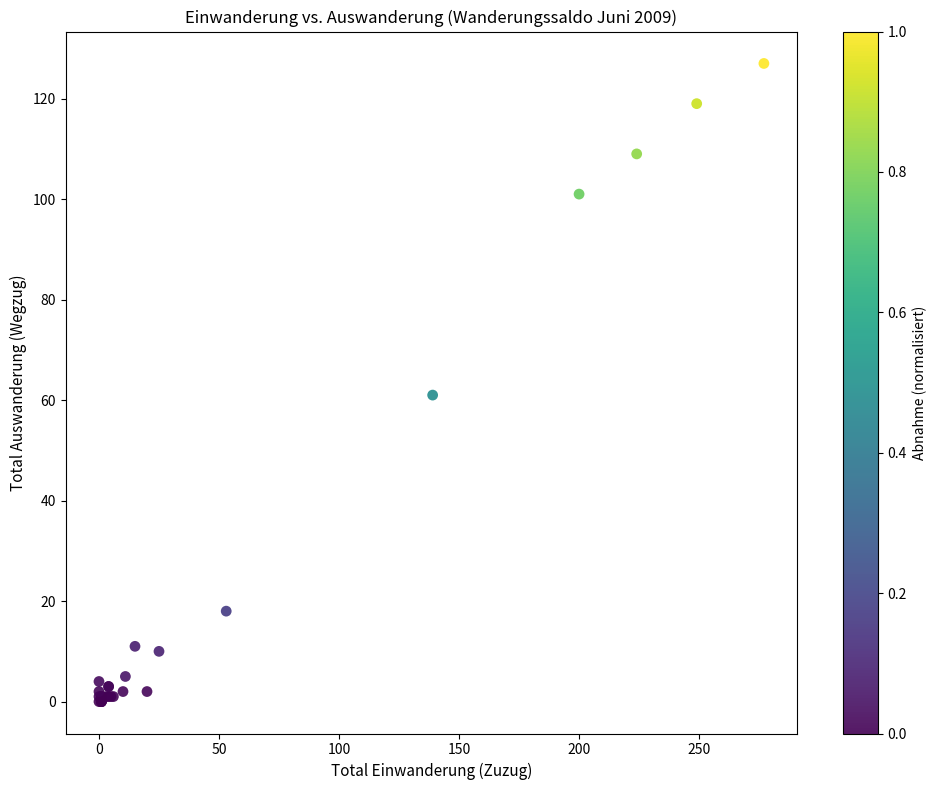

What Y value in the scatter plot is closest to 63?

61